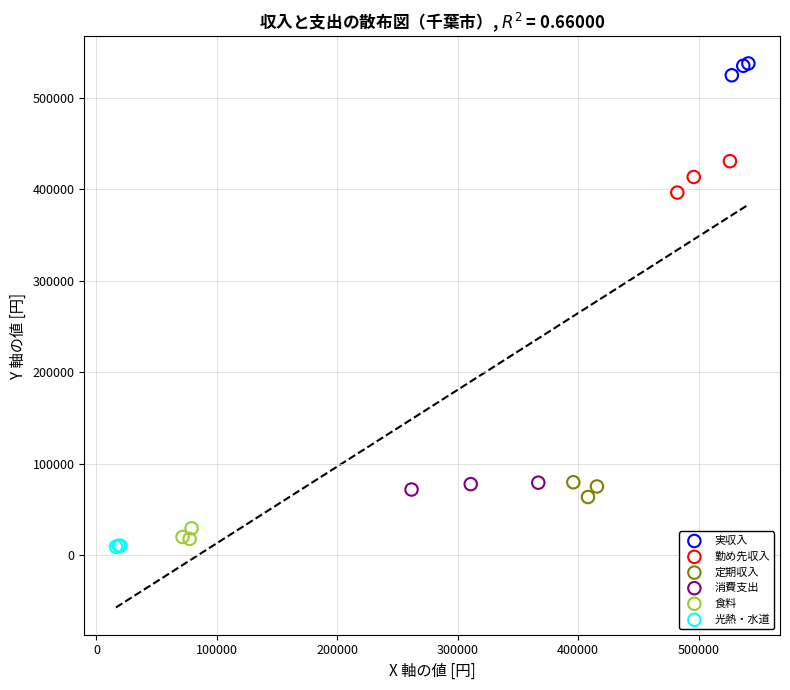

Which series contains the highest Y value?

実収入